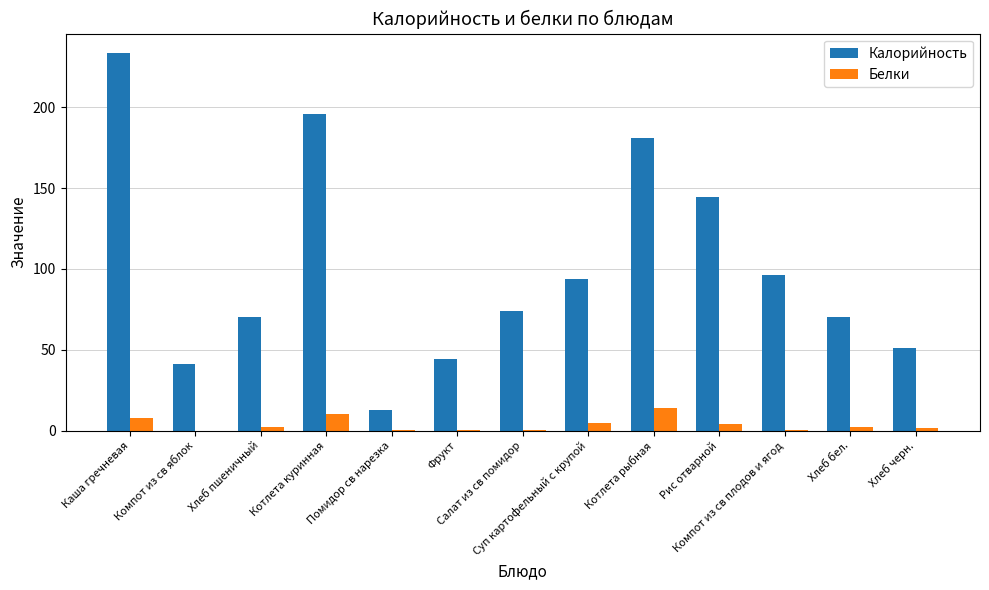

What are all the series names shown in the legend?

Калорийность, Белки